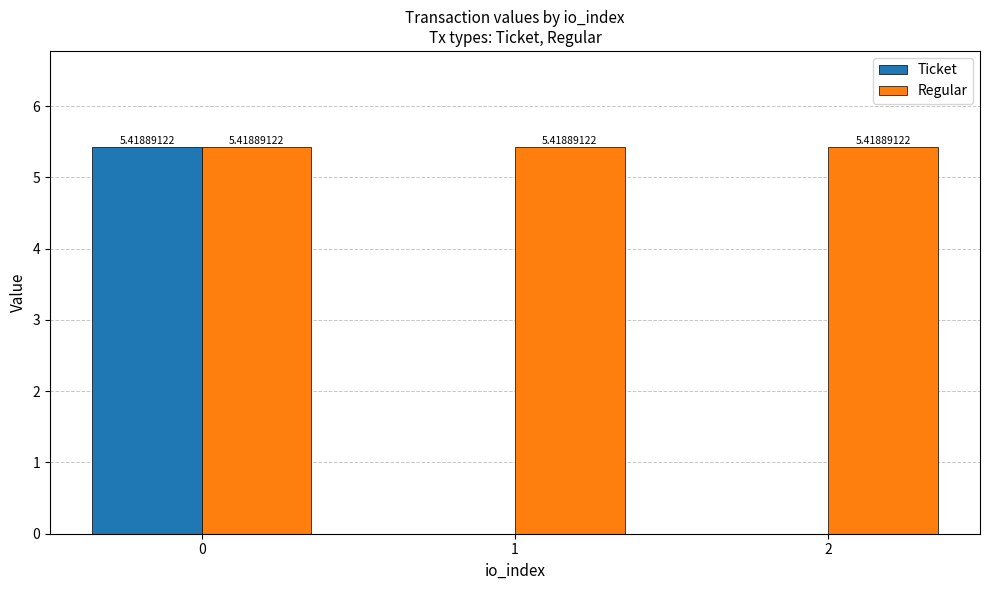

True or false: Regular has a value of 5.4 at 1.

True